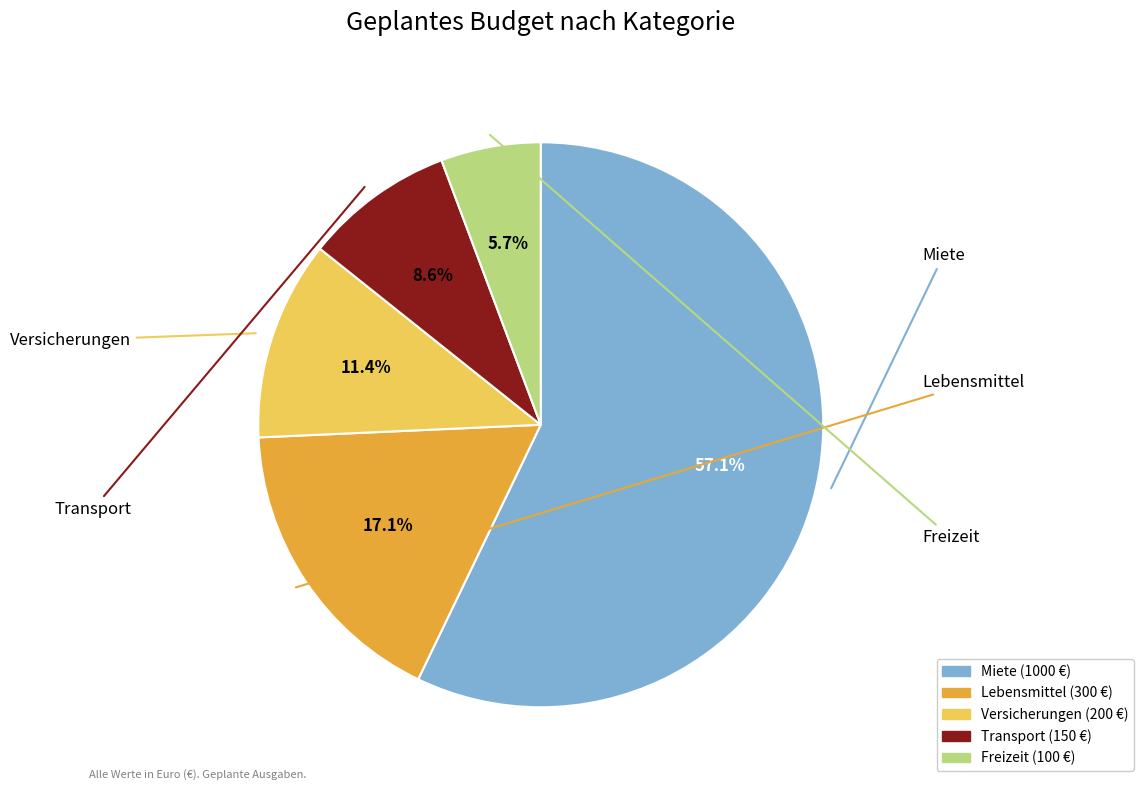

Combined, do Freizeit and Miete account for over 50%?

Yes